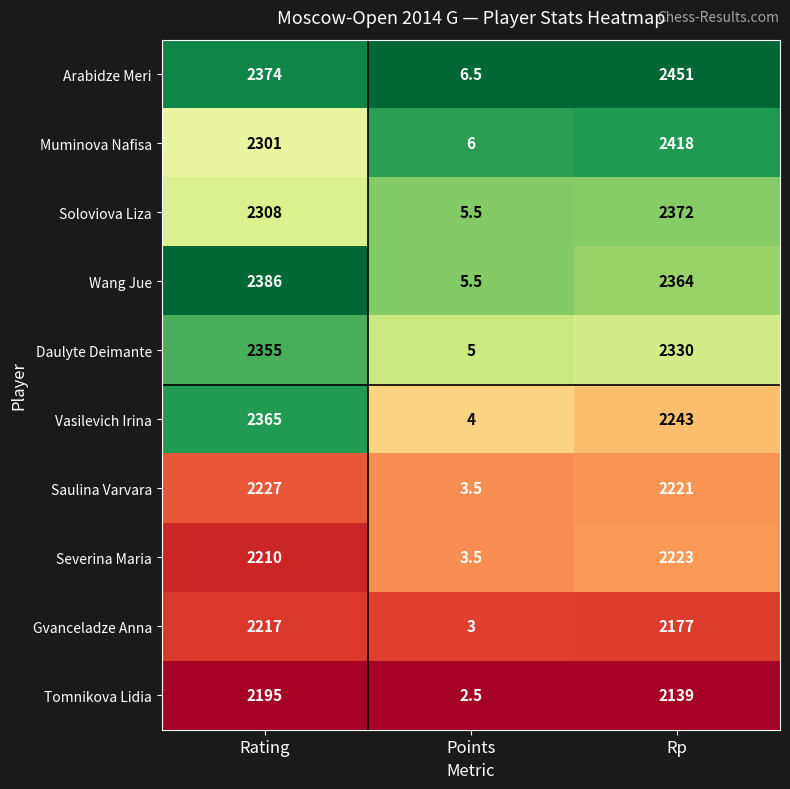

Reading left to right, extract all data points from this chart.

Arabidze Meri: Rating=2374.0	Points=6.5	Rp=2451.0
Muminova Nafisa: Rating=2301.0	Points=6.0	Rp=2418.0
Soloviova Liza: Rating=2308.0	Points=5.5	Rp=2372.0
Wang Jue: Rating=2386.0	Points=5.5	Rp=2364.0
Daulyte Deimante: Rating=2355.0	Points=5.0	Rp=2330.0
Vasilevich Irina: Rating=2365.0	Points=4.0	Rp=2243.0
Saulina Varvara: Rating=2227.0	Points=3.5	Rp=2221.0
Severina Maria: Rating=2210.0	Points=3.5	Rp=2223.0
Gvanceladze Anna: Rating=2217.0	Points=3.0	Rp=2177.0
Tomnikova Lidia: Rating=2195.0	Points=2.5	Rp=2139.0